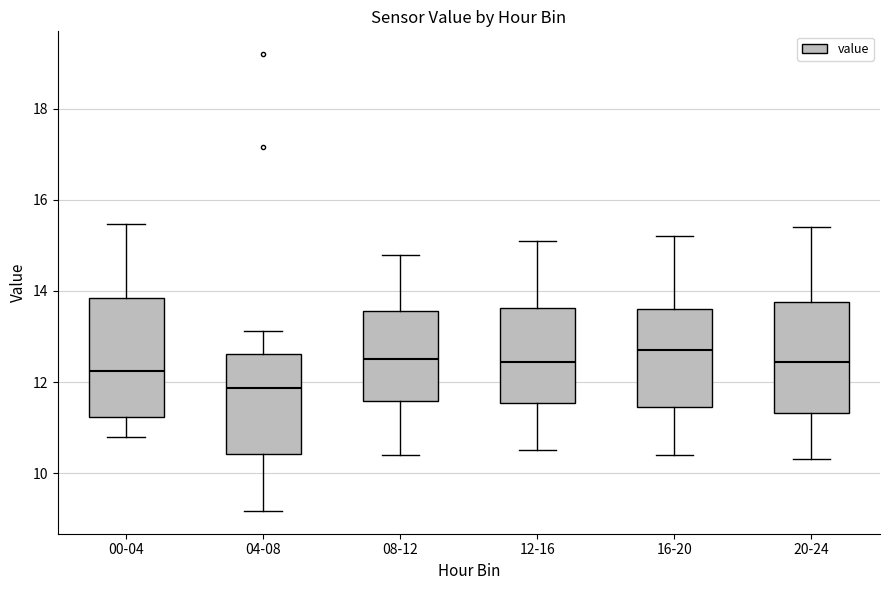

Which box's median line is the lowest?

04-08